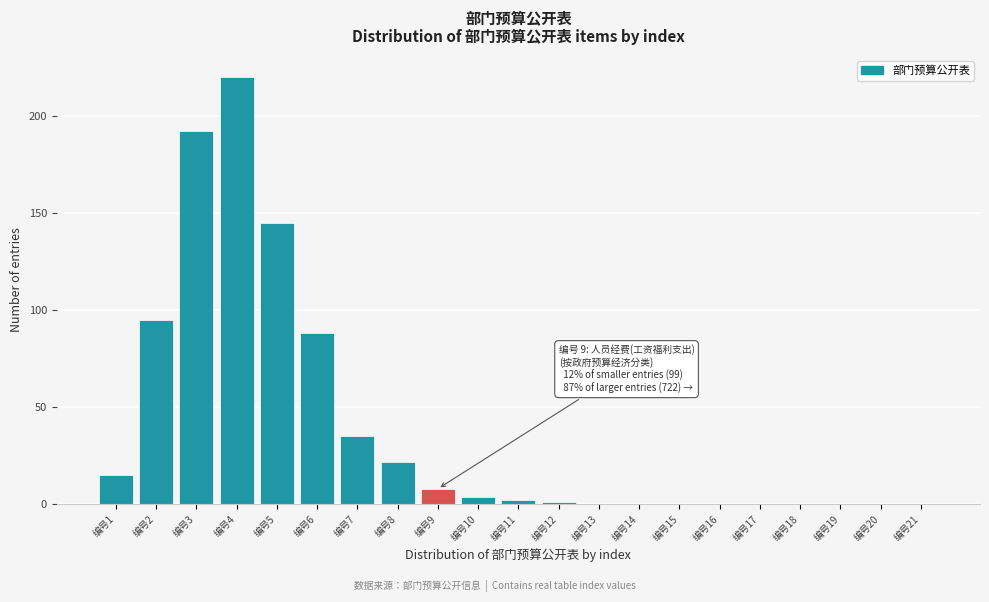

Reading left to right, transcribe all the data shown in this chart.

编号1=15	编号2=95	编号3=192	编号4=220	编号5=145	编号6=88	编号7=35	编号8=22	编号9=8	编号10=4	编号11=2	编号12=1	编号13=0	编号14=0	编号15=0	编号16=0	编号17=0	编号18=0	编号19=0	编号20=0	编号21=0